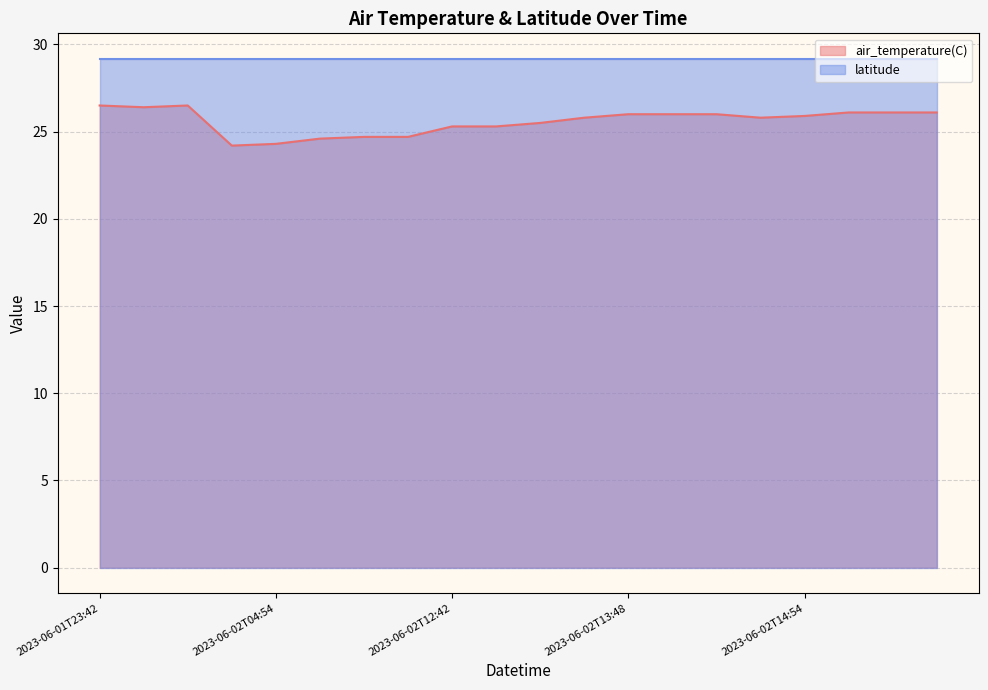

What is the difference between the maximum and second lowest values?

2.2